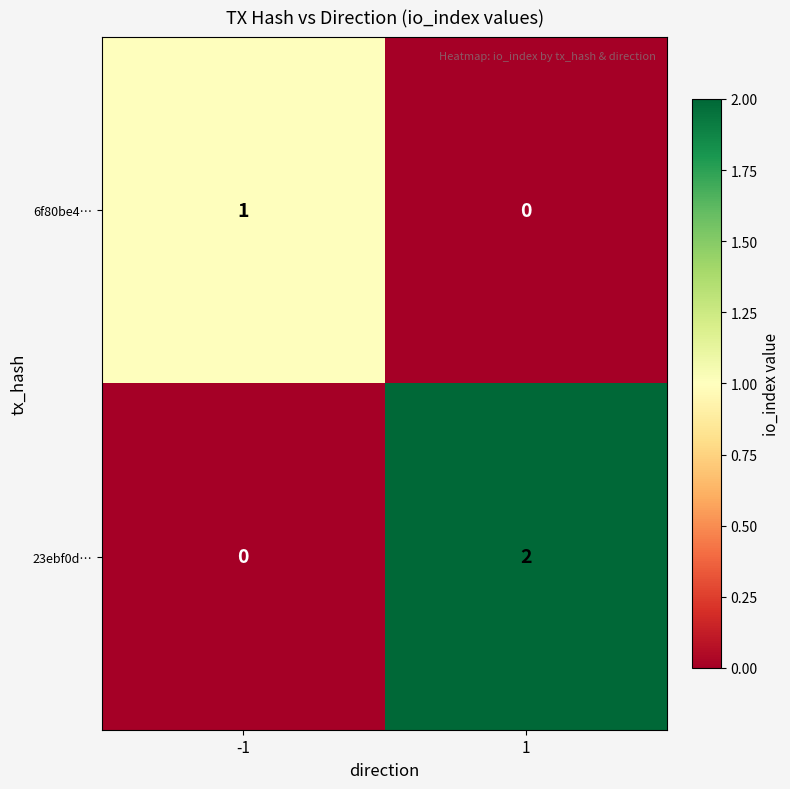

How many data points in 6f80be4… are less than 1?

1